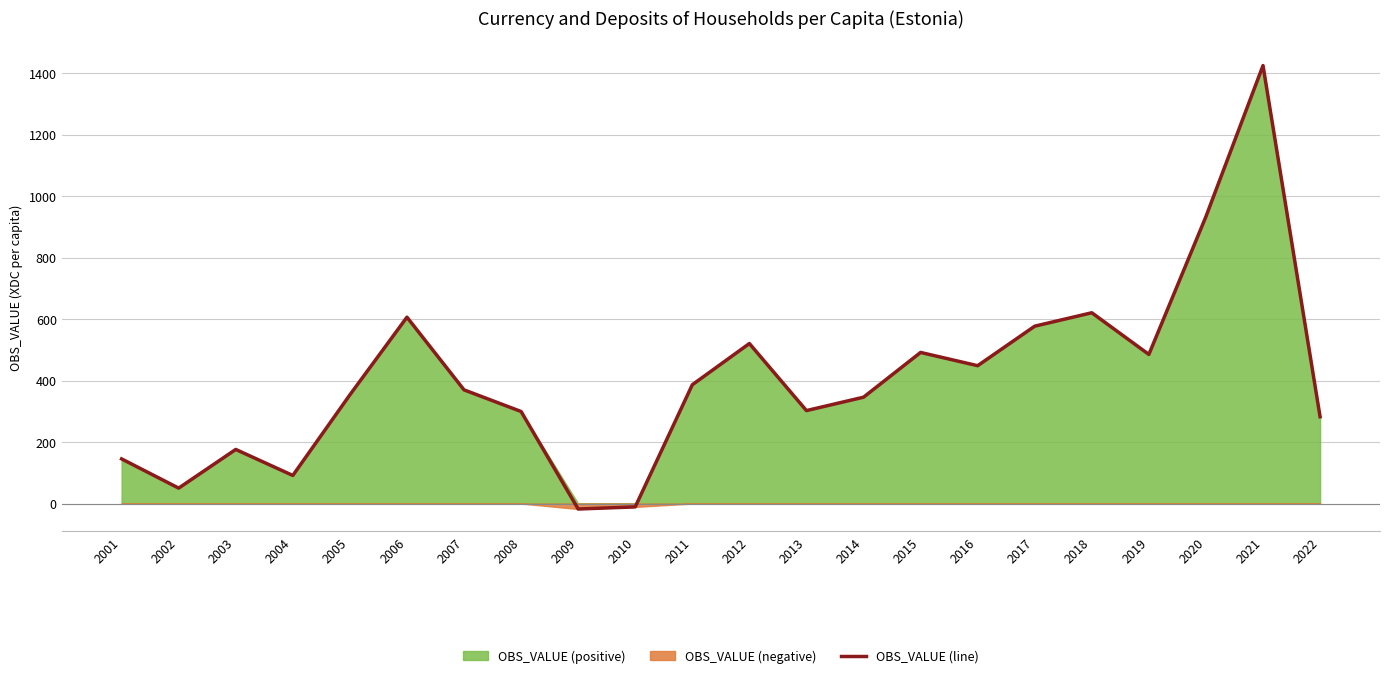

What is the change in value from 2003 to 2006?

+430.2